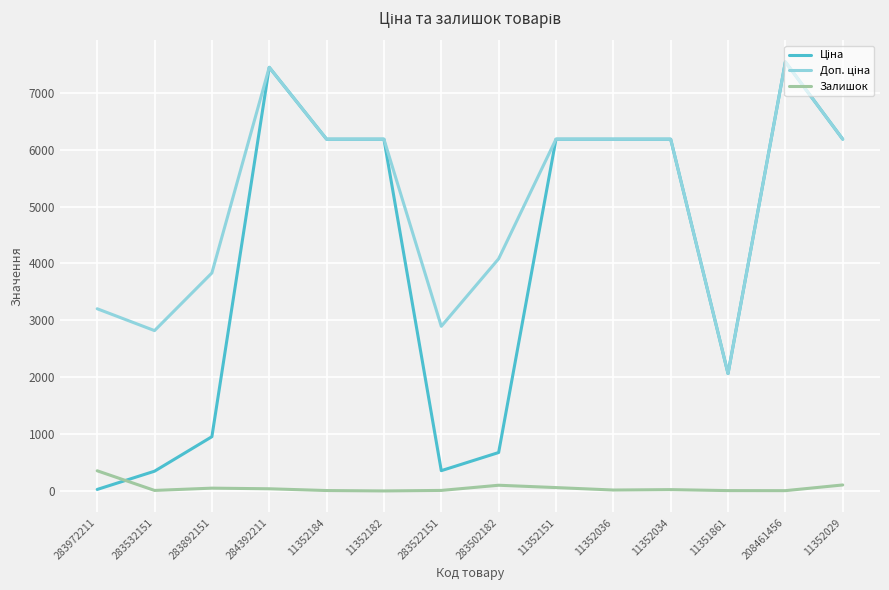

What is the greatest value displayed?

7539.3